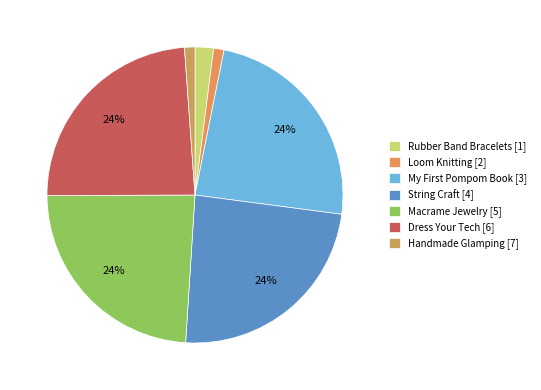

Does String Craft [4] represent more than half of the total?

No